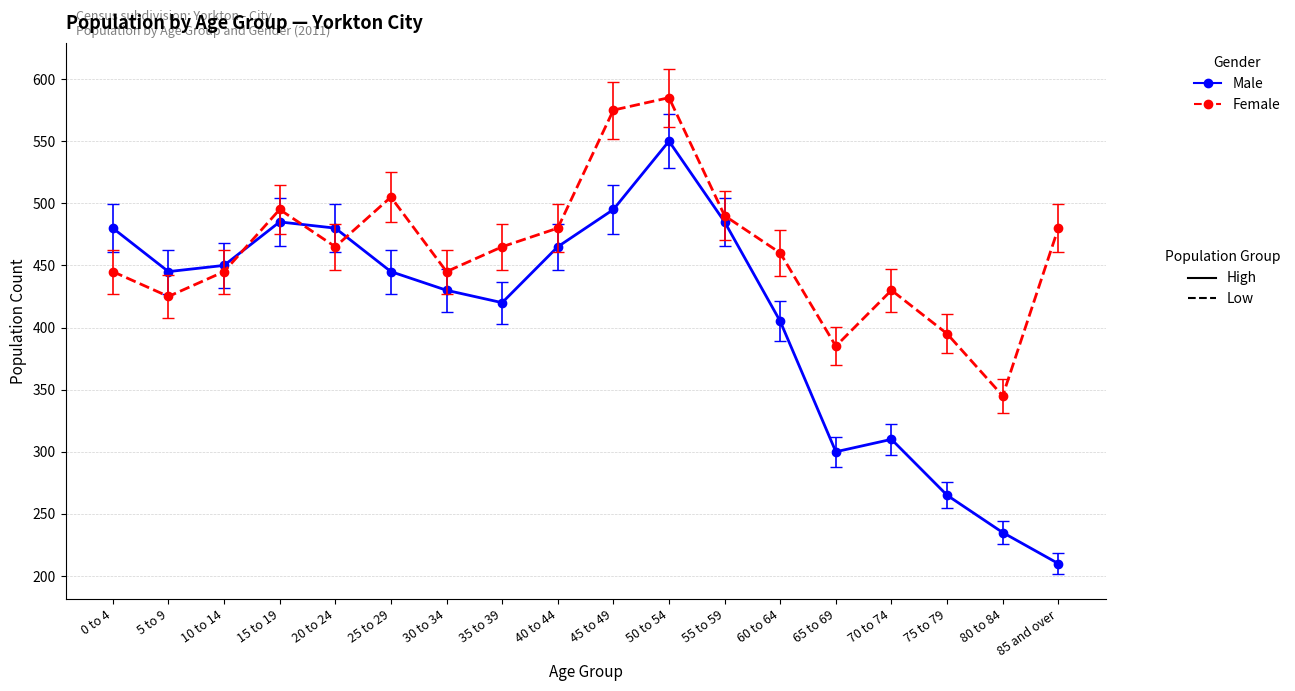

What is the difference between the highest and lowest values at 60 to 64?

55